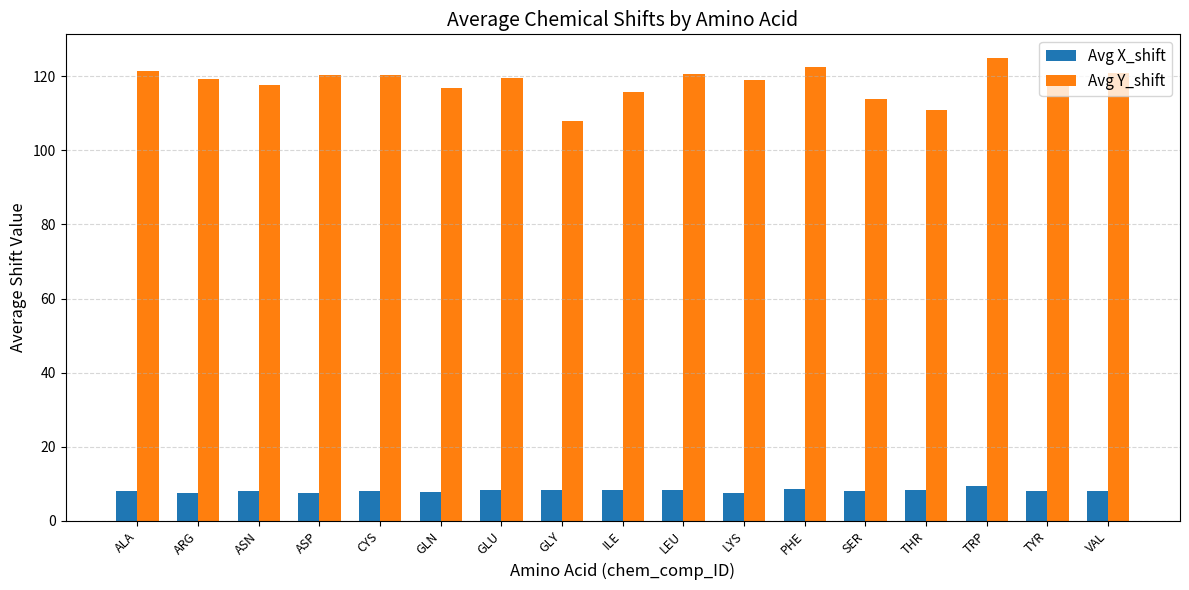

Does the chart contain any negative values?

No